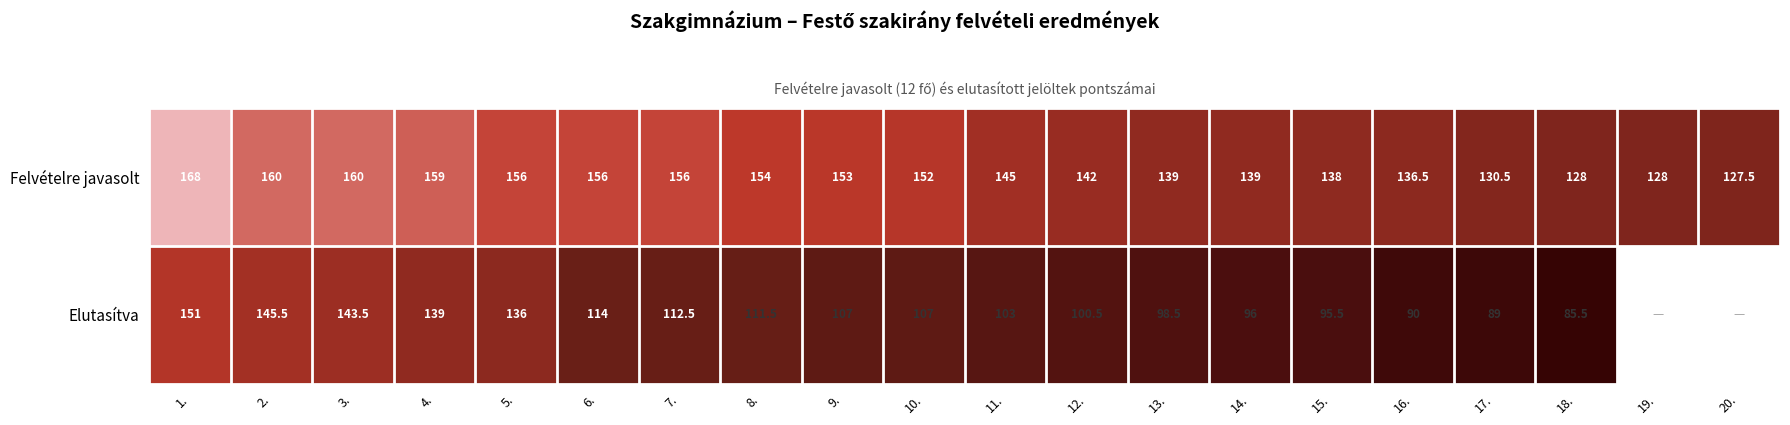

At which label does Felvételre javasolt reach its minimum?

20.